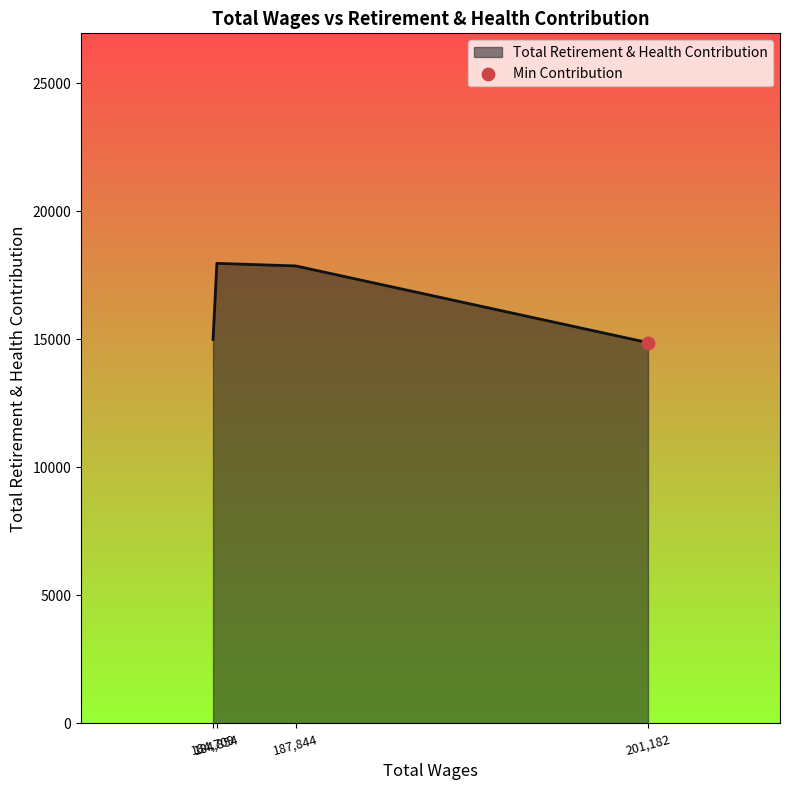

What is the greatest value displayed?

17971